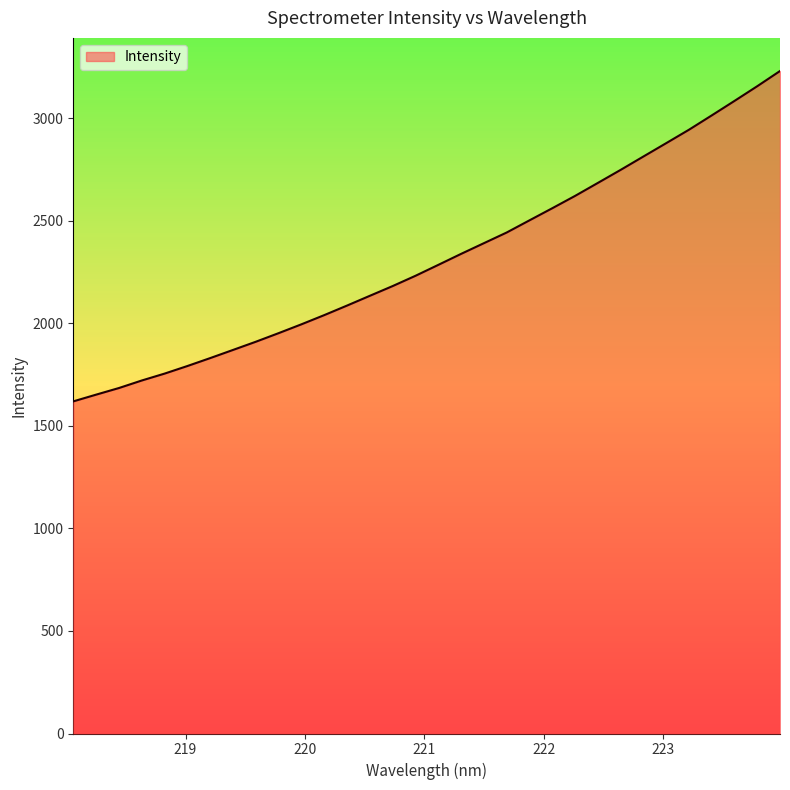

What is the sum of all values?

74169.9